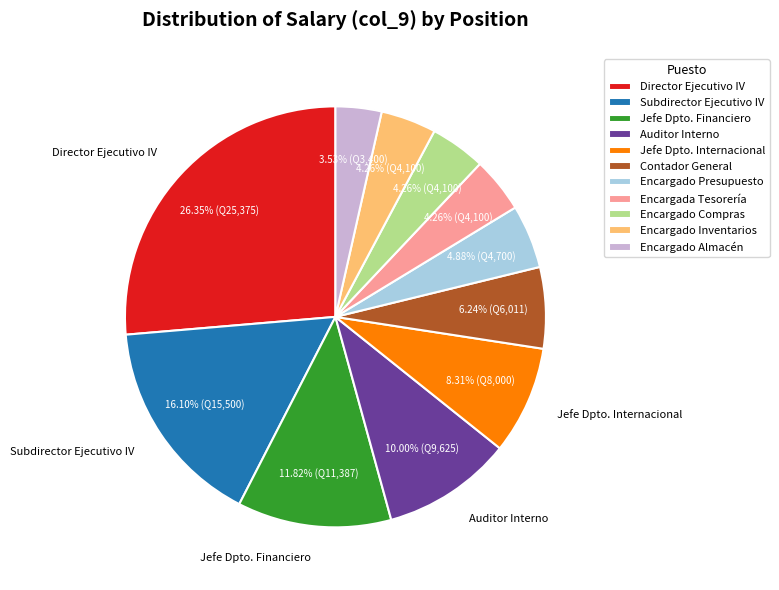

How many slices are in this pie chart?

11